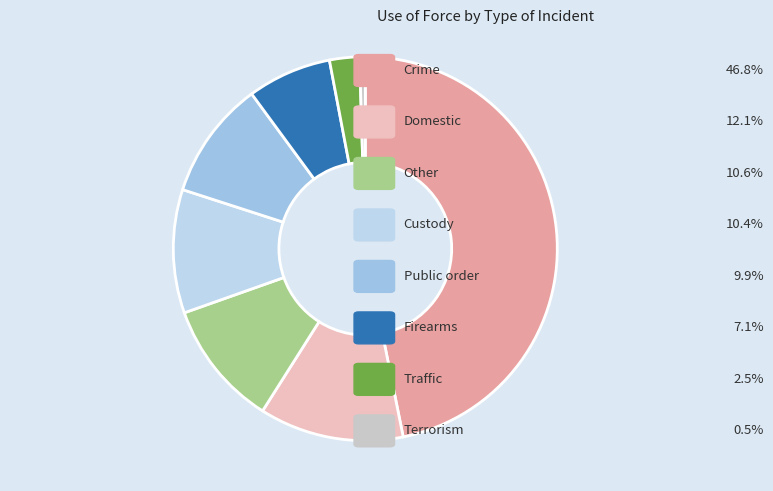

Between Terrorism and Firearms, which is larger?

Firearms